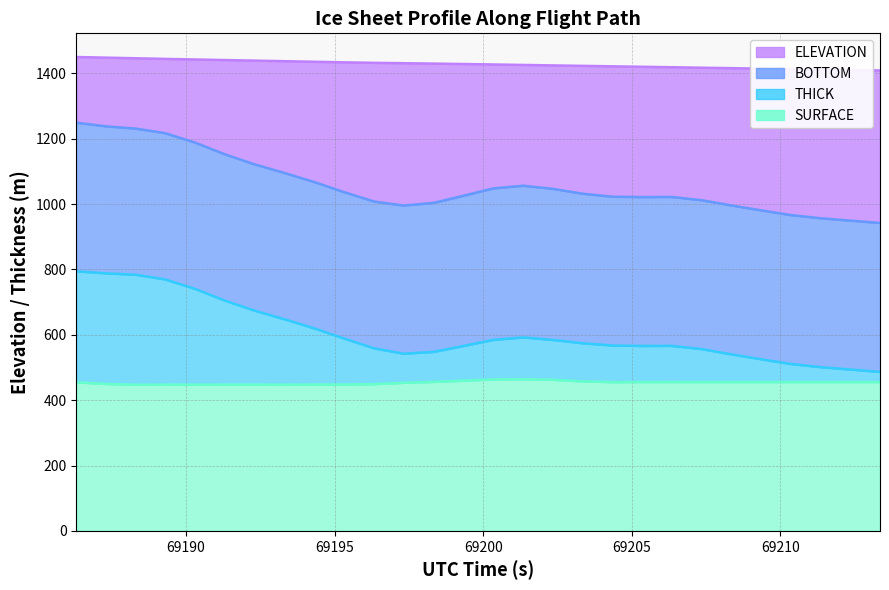

At how many categories does at least one series exceed 520?

28